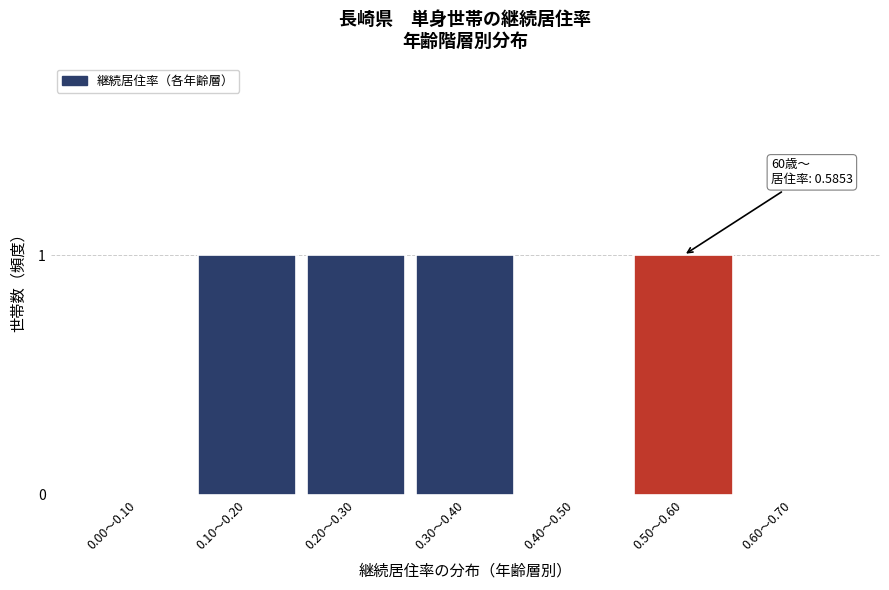

Reading left to right, extract all data points from this chart.

0.00～0.10=0	0.10～0.20=1	0.20～0.30=1	0.30～0.40=1	0.40～0.50=0	0.50～0.60=1	0.60～0.70=0